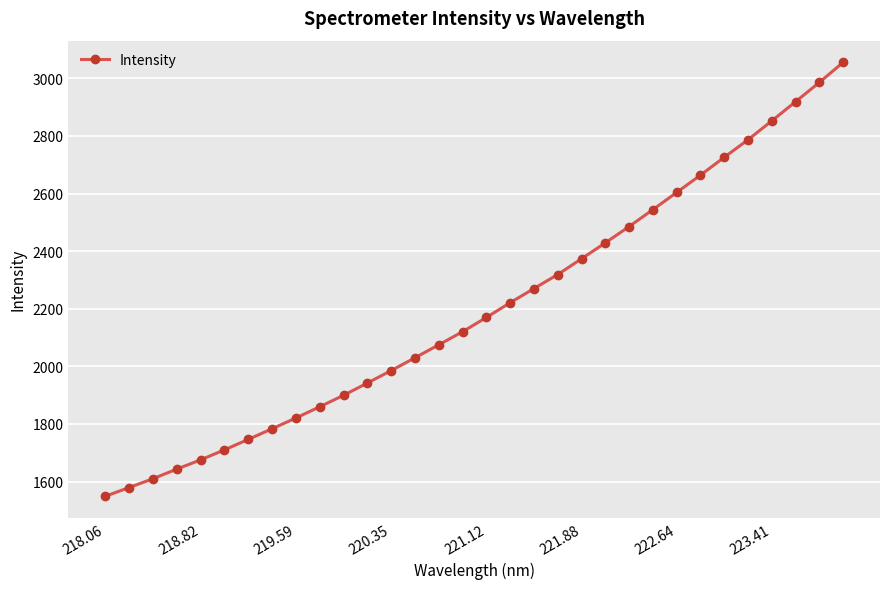

What is the difference between the second highest and minimum values?

1436.6